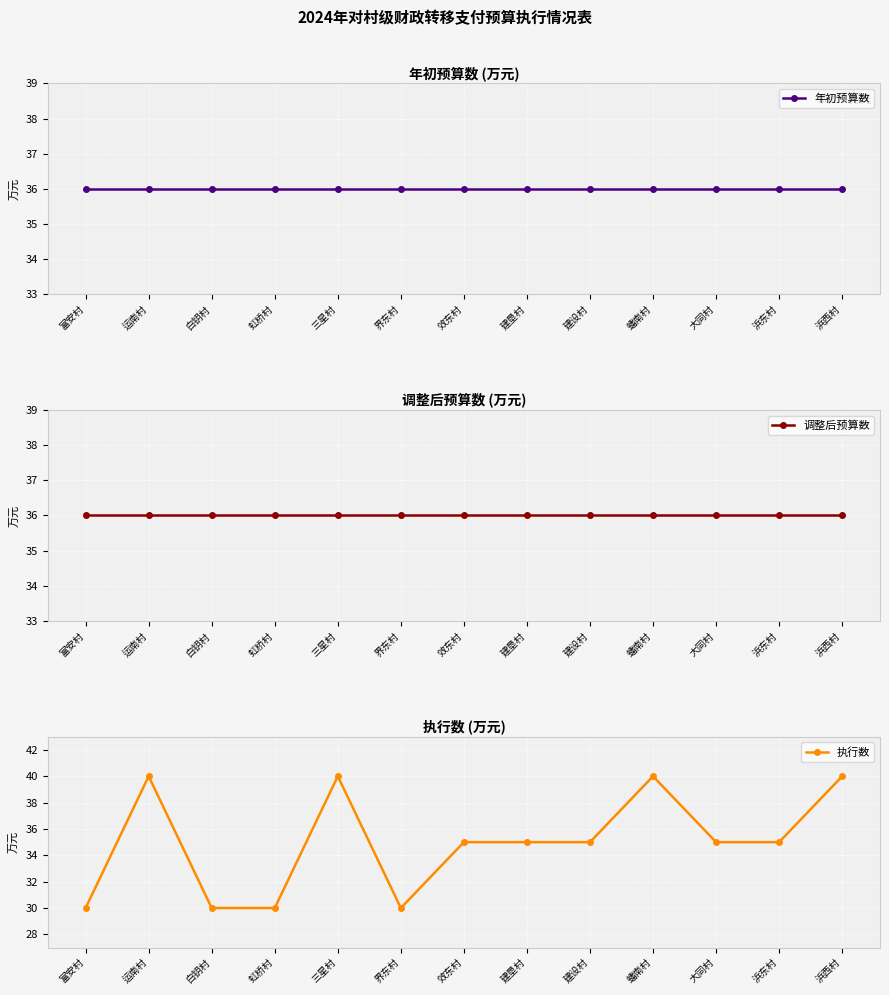

At which category is the sum across all series the highest?

运南村